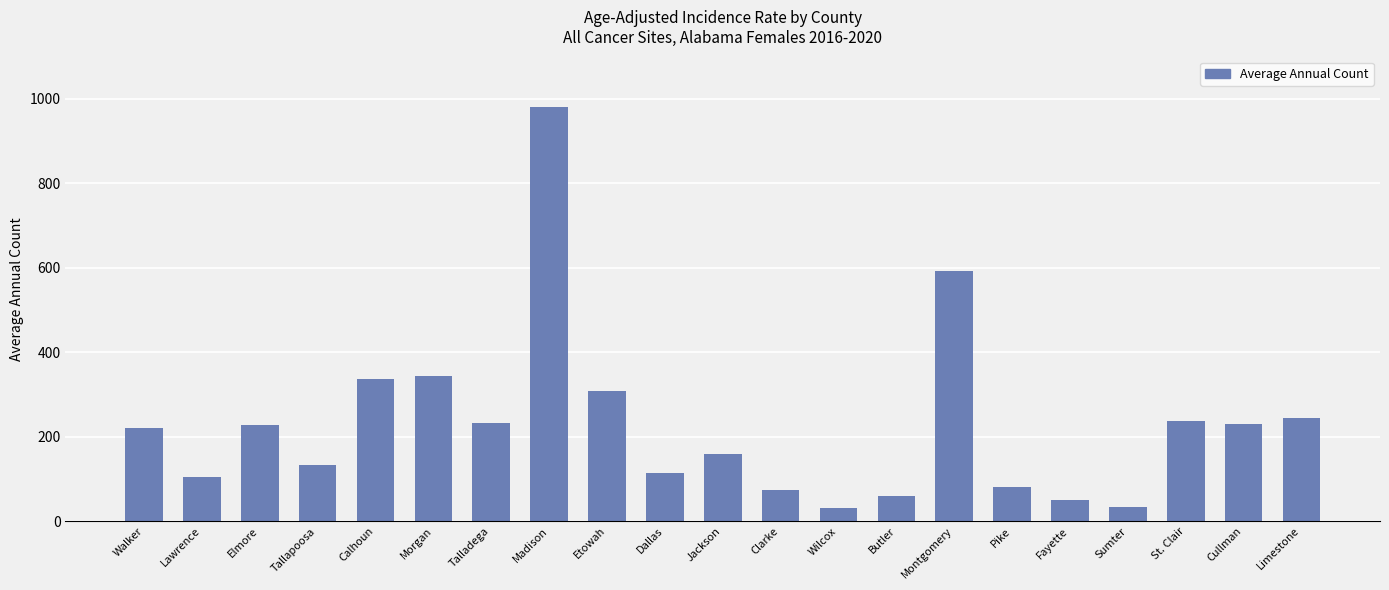

The value at Madison is 332. True or false?

False